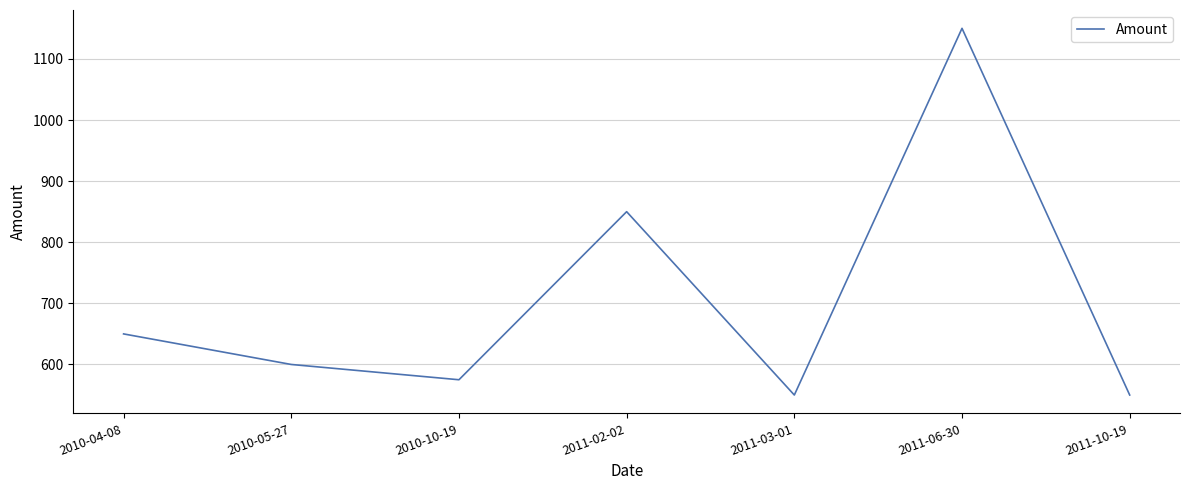

What is the smallest value displayed?

550